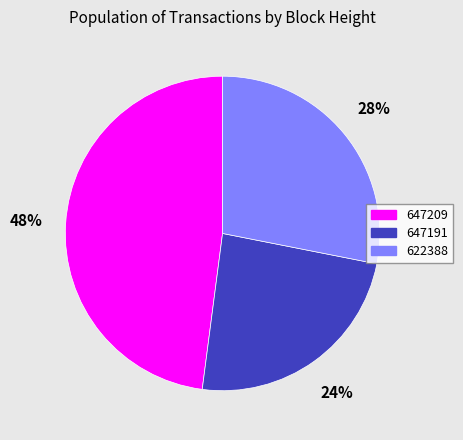

Does any single category account for the majority?

No